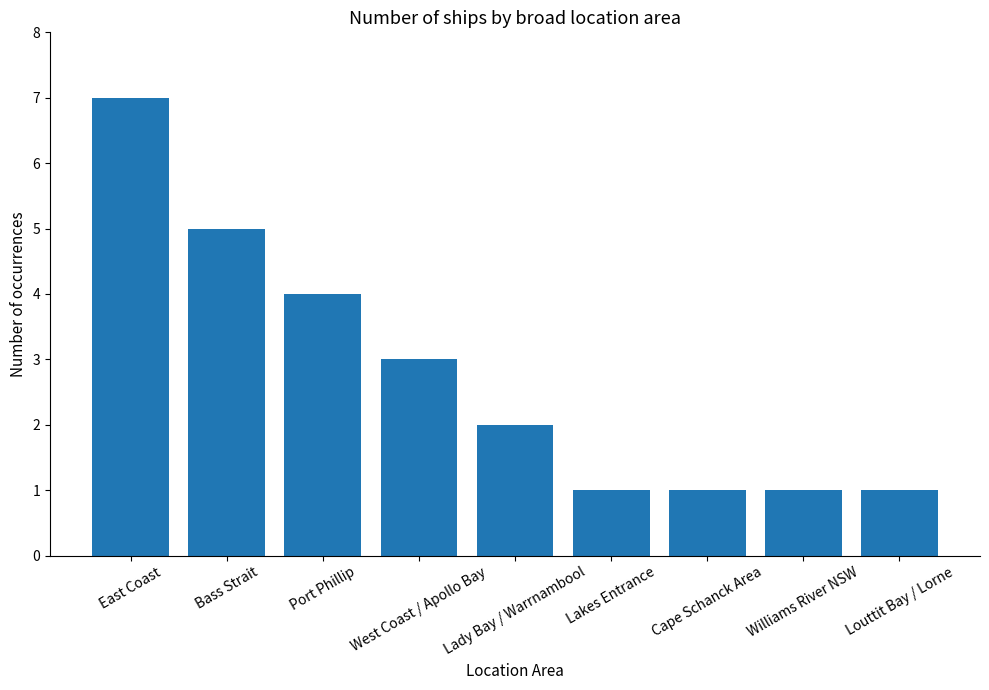

How many values are below 2?

4